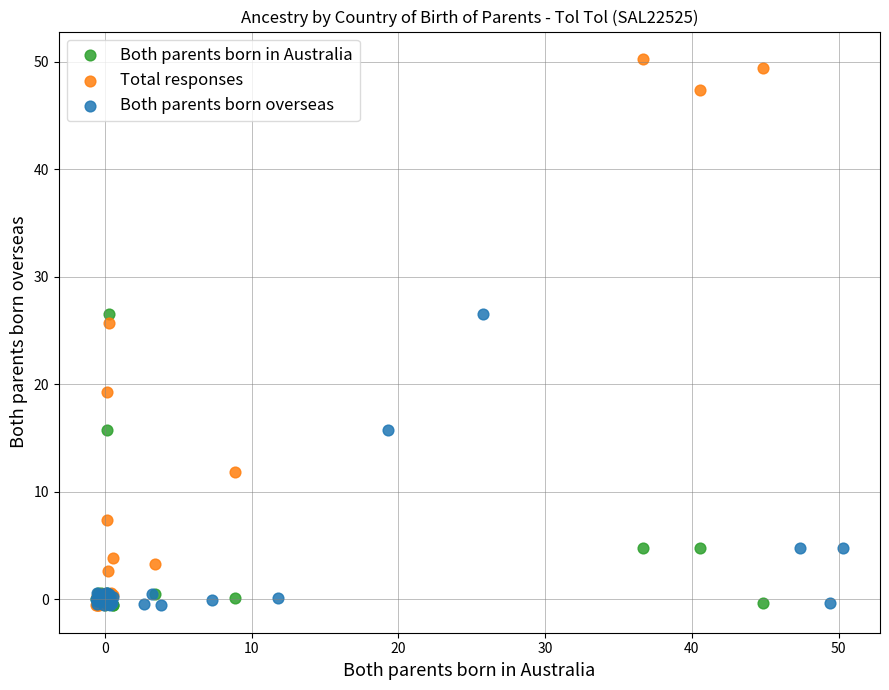

Which series reaches the maximum Y coordinate?

Total responses